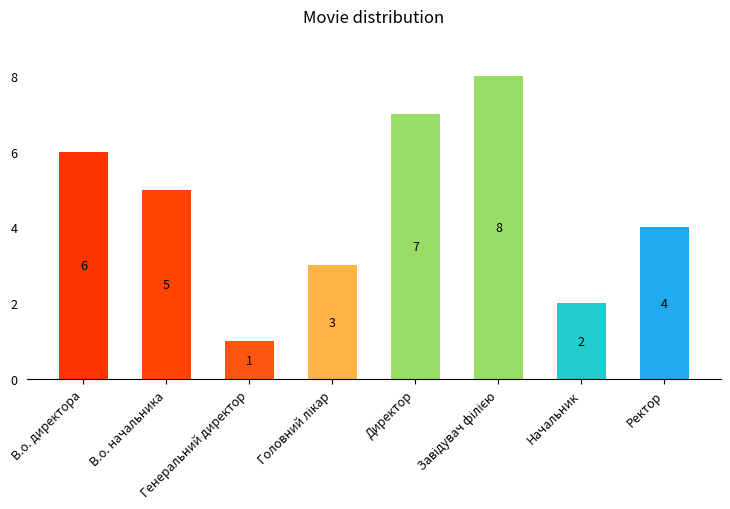

What is the label of the 7th bar from the right?

В.о. начальника